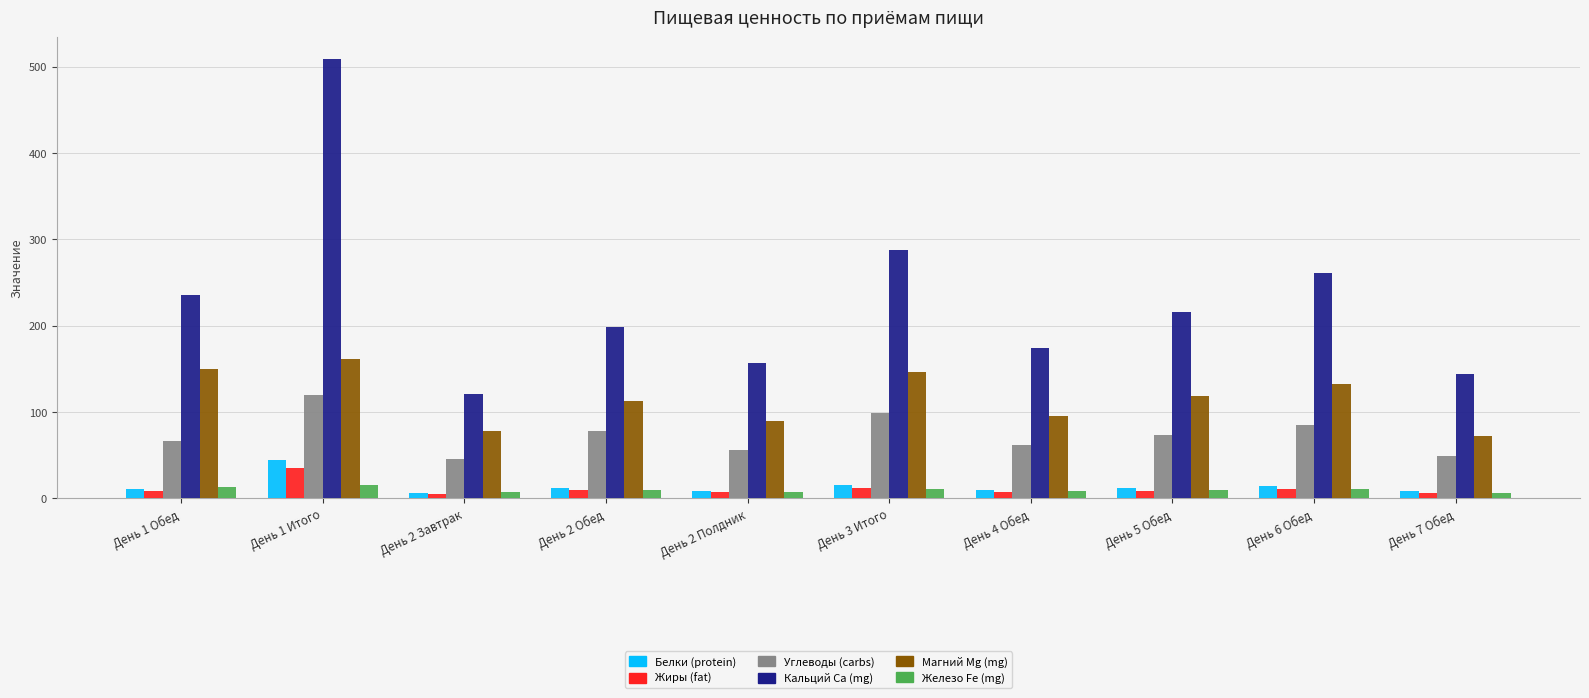

Which series has the largest total across all categories?

Кальций Ca (mg)